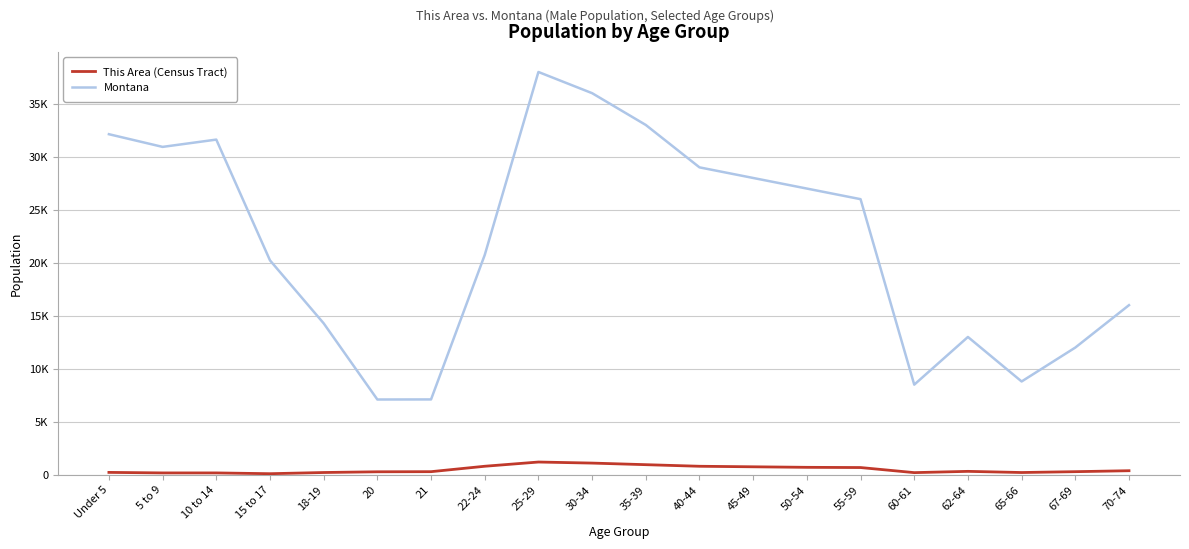

What is the average value of the This Area (Census Tract) series?

491